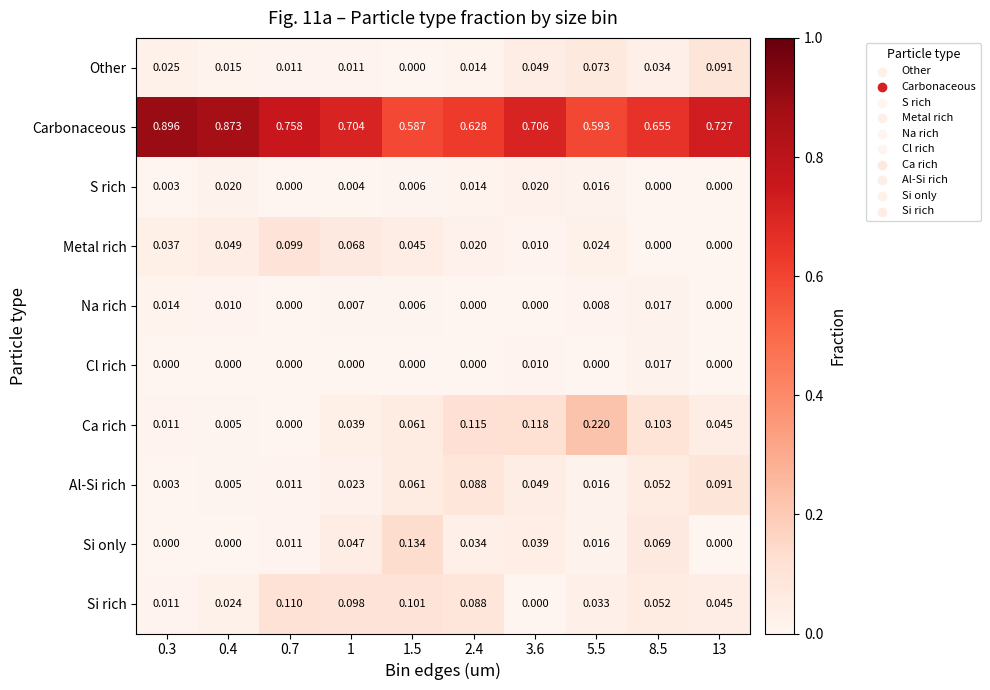

Is the value of Metal rich at 1.5 greater than the value of Cl rich at 3.6?

Yes